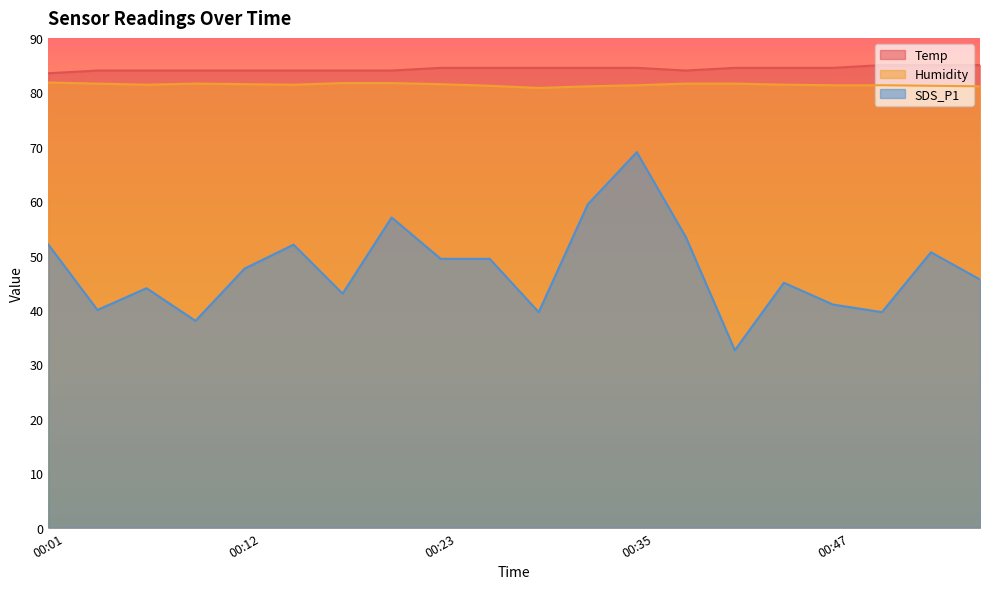

Which series changed the most between 00:07 and 00:23?

SDS_P1